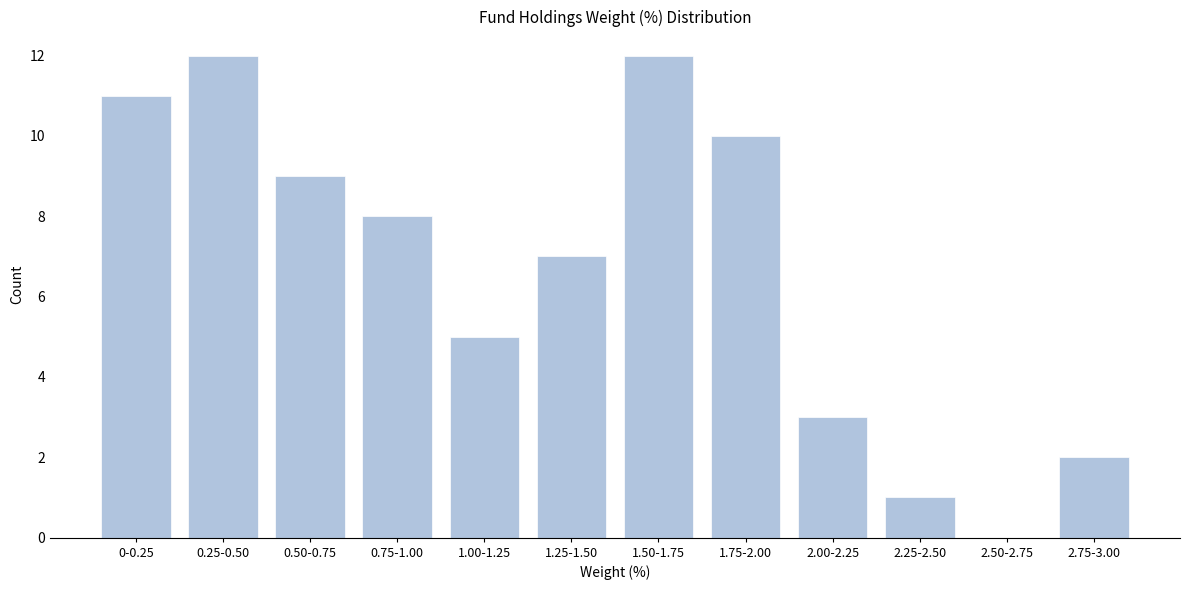

Reading left to right, extract all data points from this chart.

0-0.25=11	0.25-0.50=12	0.50-0.75=9	0.75-1.00=8	1.00-1.25=5	1.25-1.50=7	1.50-1.75=12	1.75-2.00=10	2.00-2.25=3	2.25-2.50=1	2.50-2.75=0	2.75-3.00=2